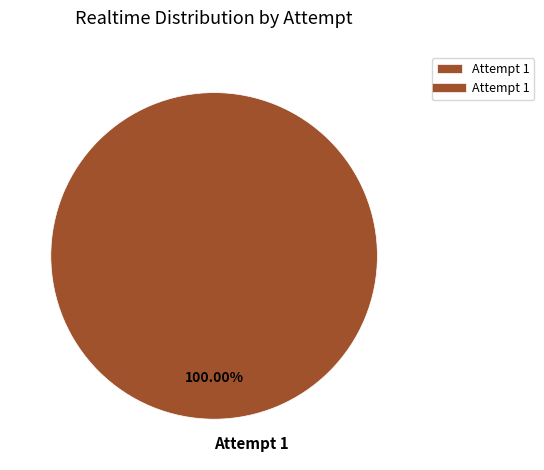

Rank the categories by value from lowest to highest.

Attempt 1